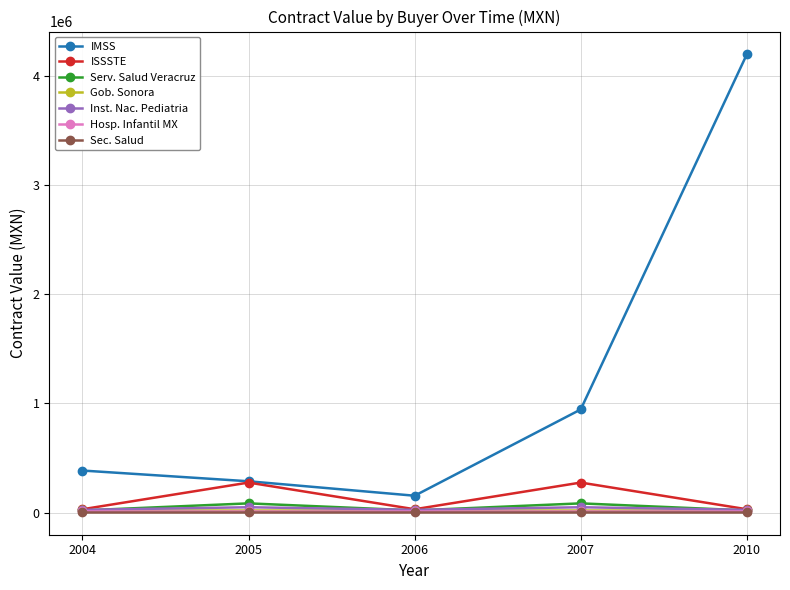

The value of IMSS at 2010 is 4195039.5. True or false?

True